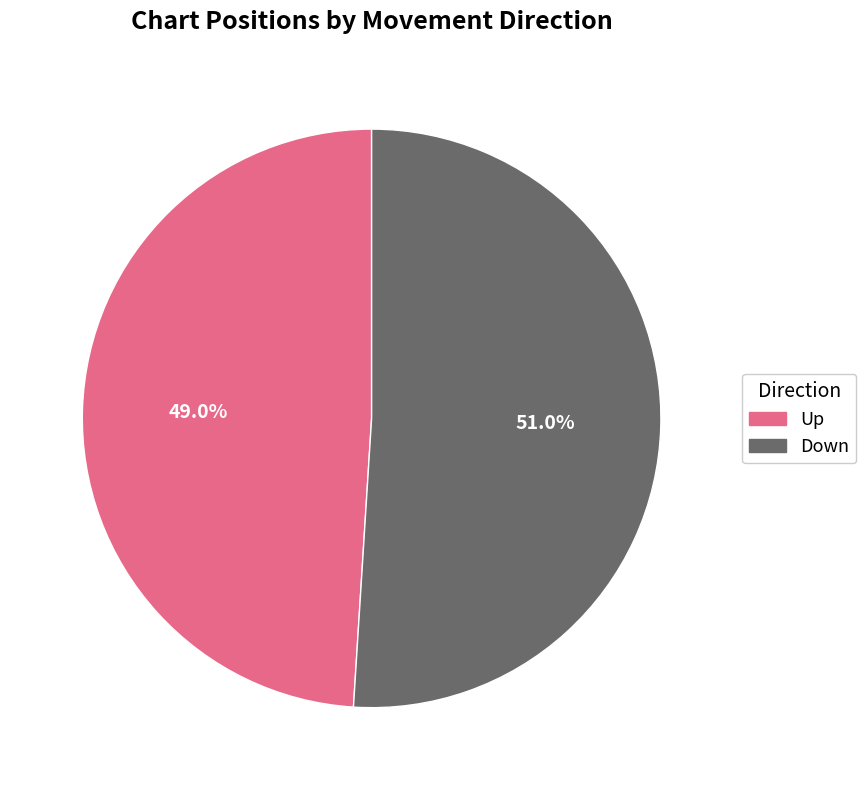

To the nearest percent, what is the difference between the largest and smallest slice percentages?

2%